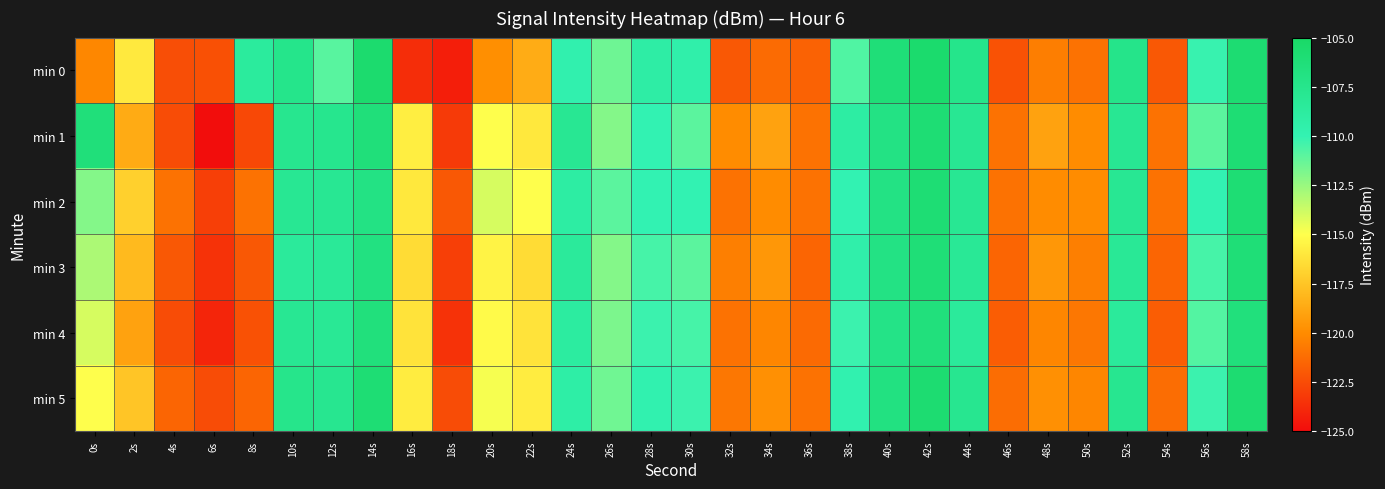

Between 44s and 4s, which is larger?

44s